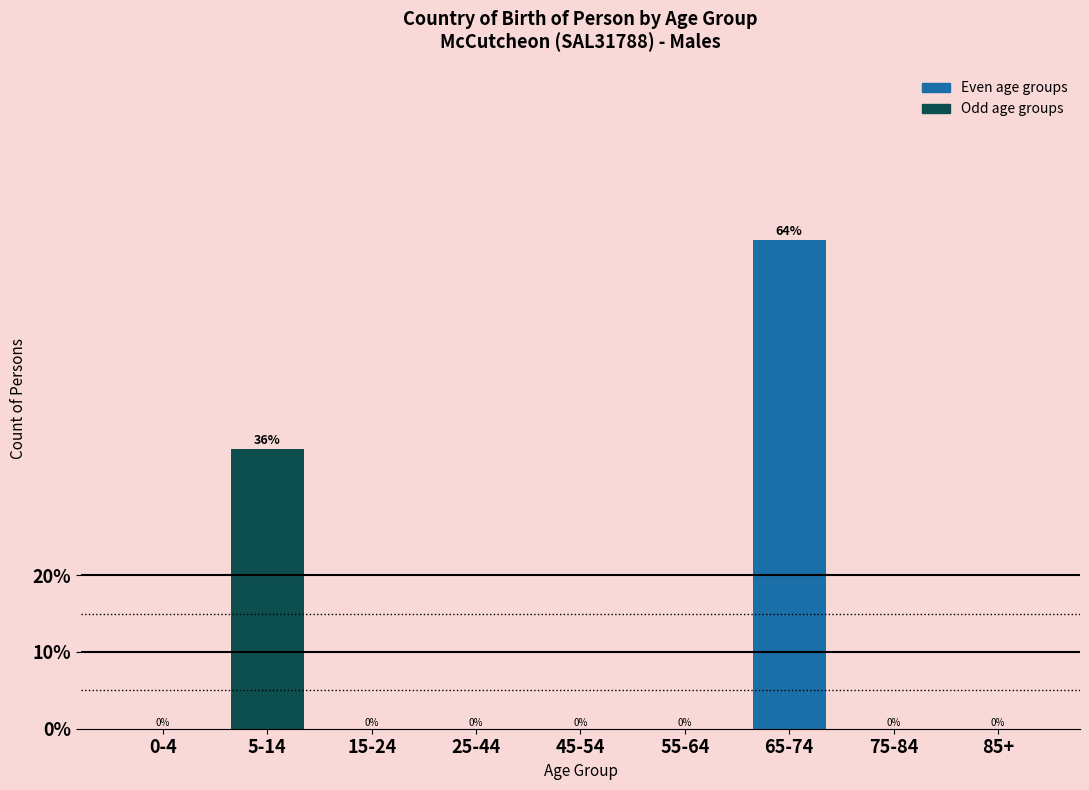

What is the sum of all values?

100.0